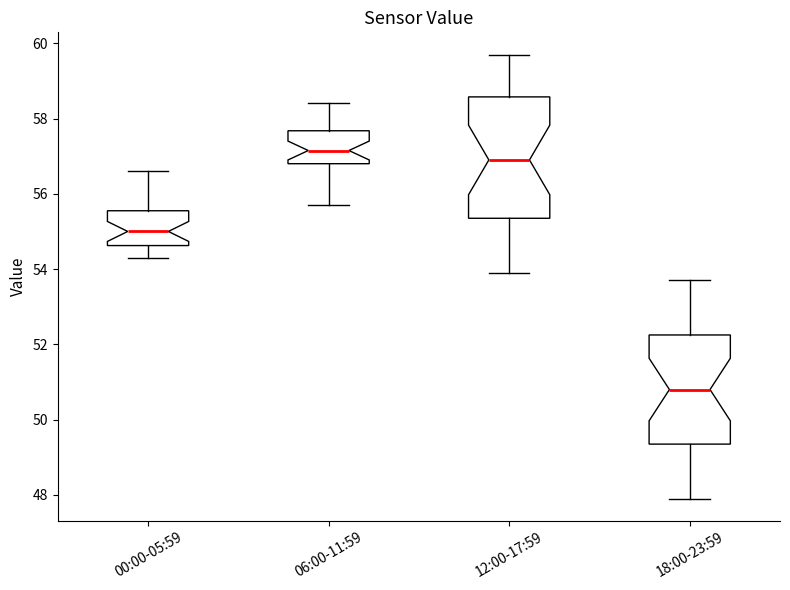

Where does the lower whisker of the box for 06:00-11:59 end on the y-axis? The values are not printed on the chart, so give them approximately, as read against the axis.

55.8